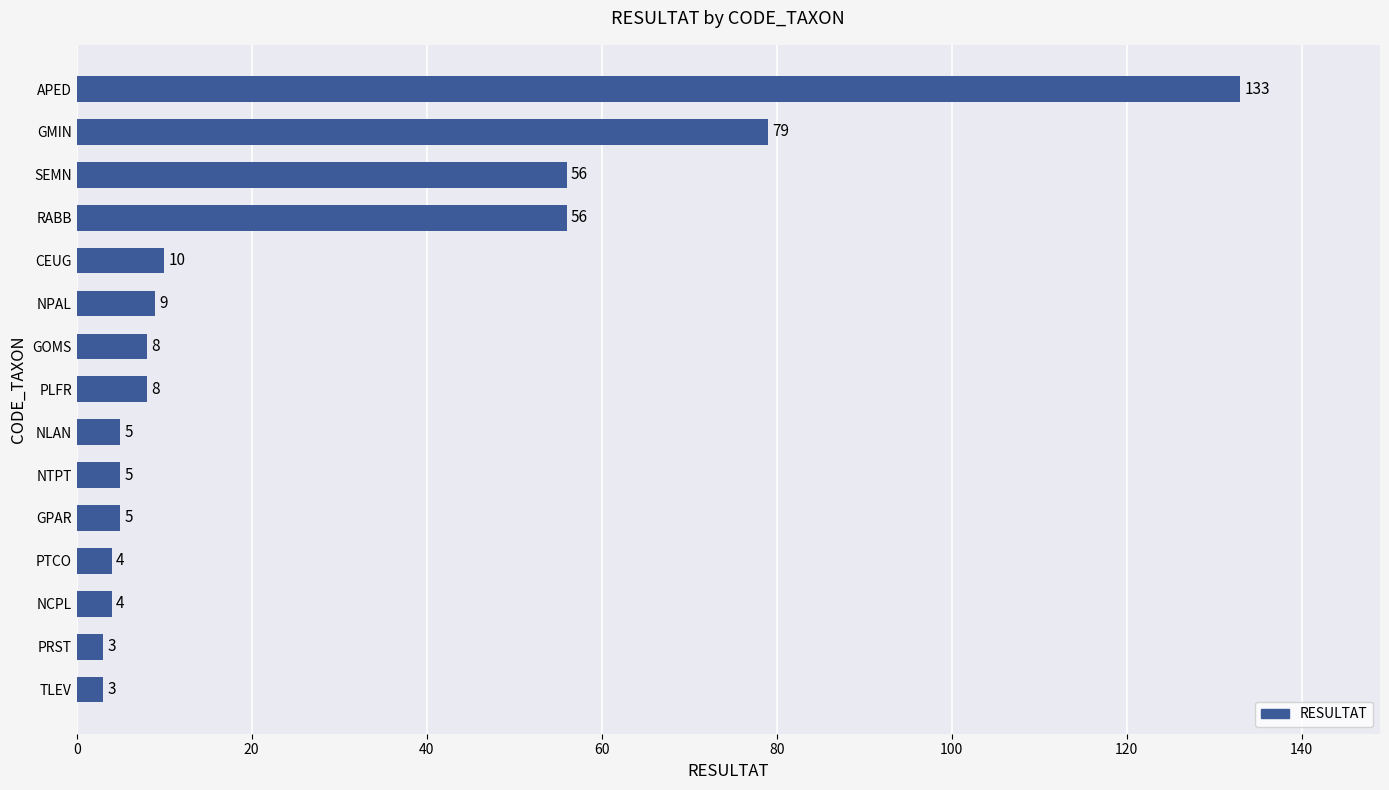

What is the average value?

26